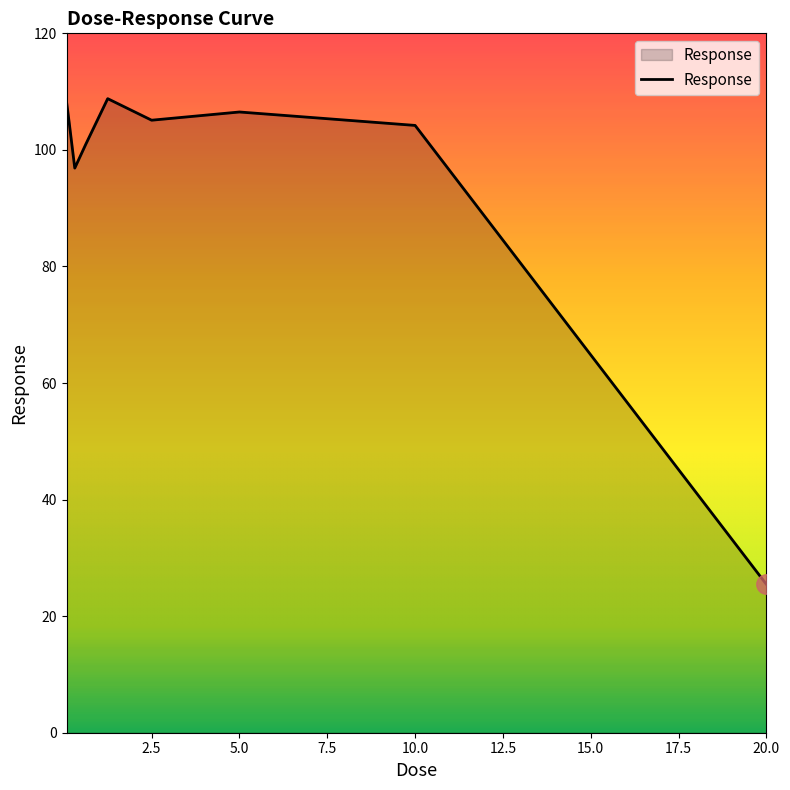

What is the greatest value displayed?

108.8